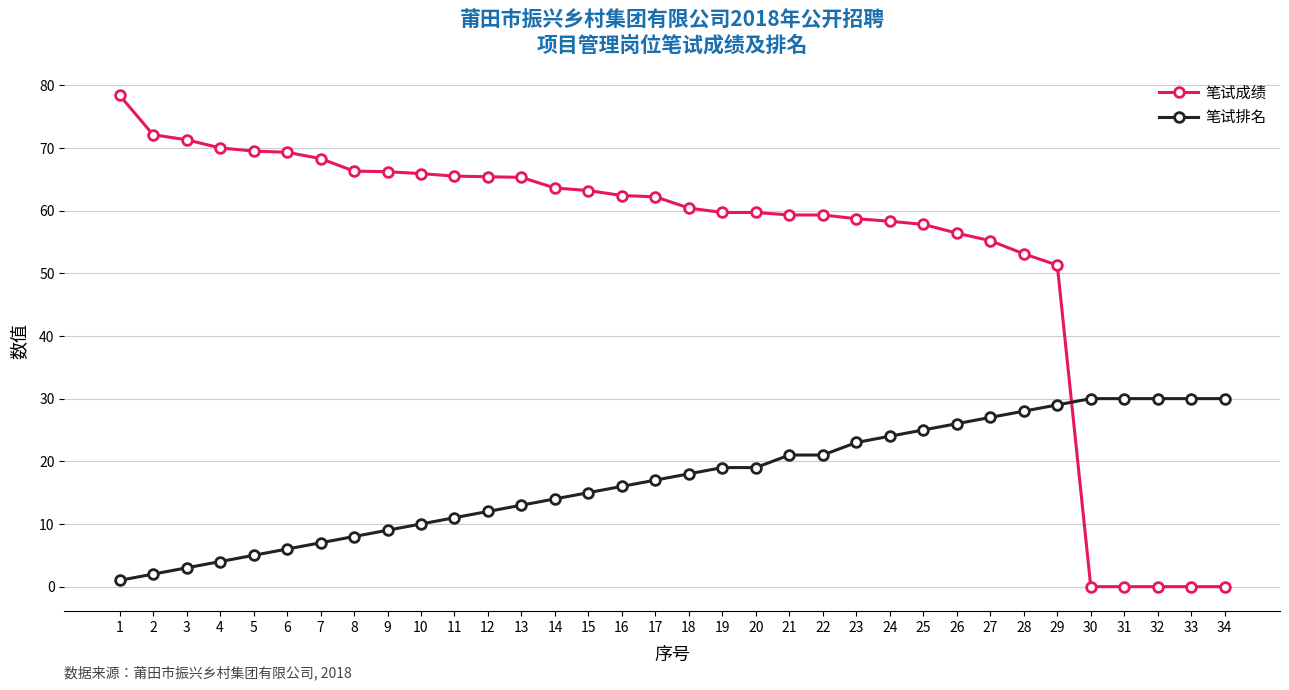

The value of 笔试成绩 at 4 is 96.2. True or false?

False